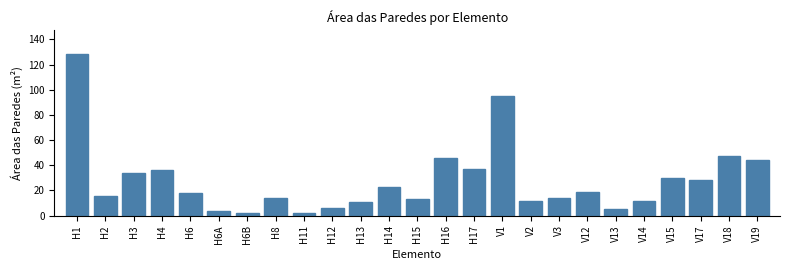

What is the label of the 10th bar from the left?

H12